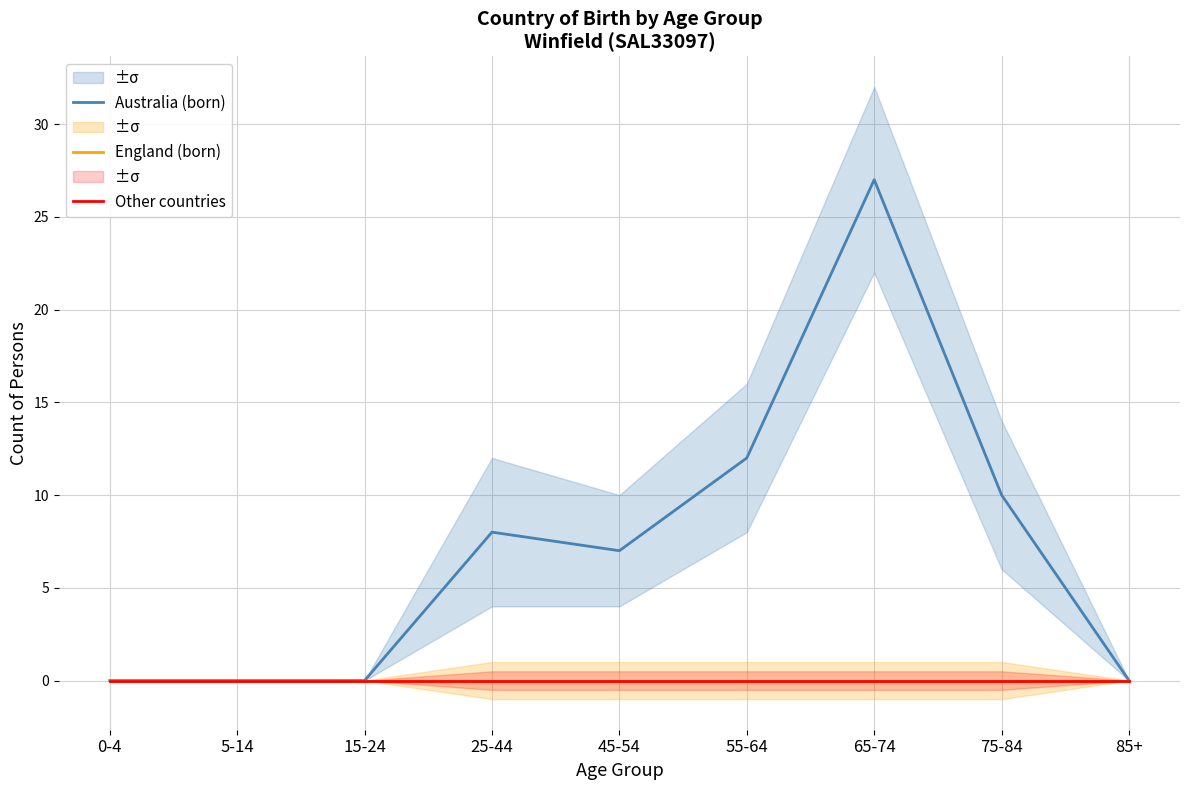

List the labels in order of Other countries value, smallest first.

0-4, 5-14, 15-24, 25-44, 45-54, 55-64, 65-74, 75-84, 85+